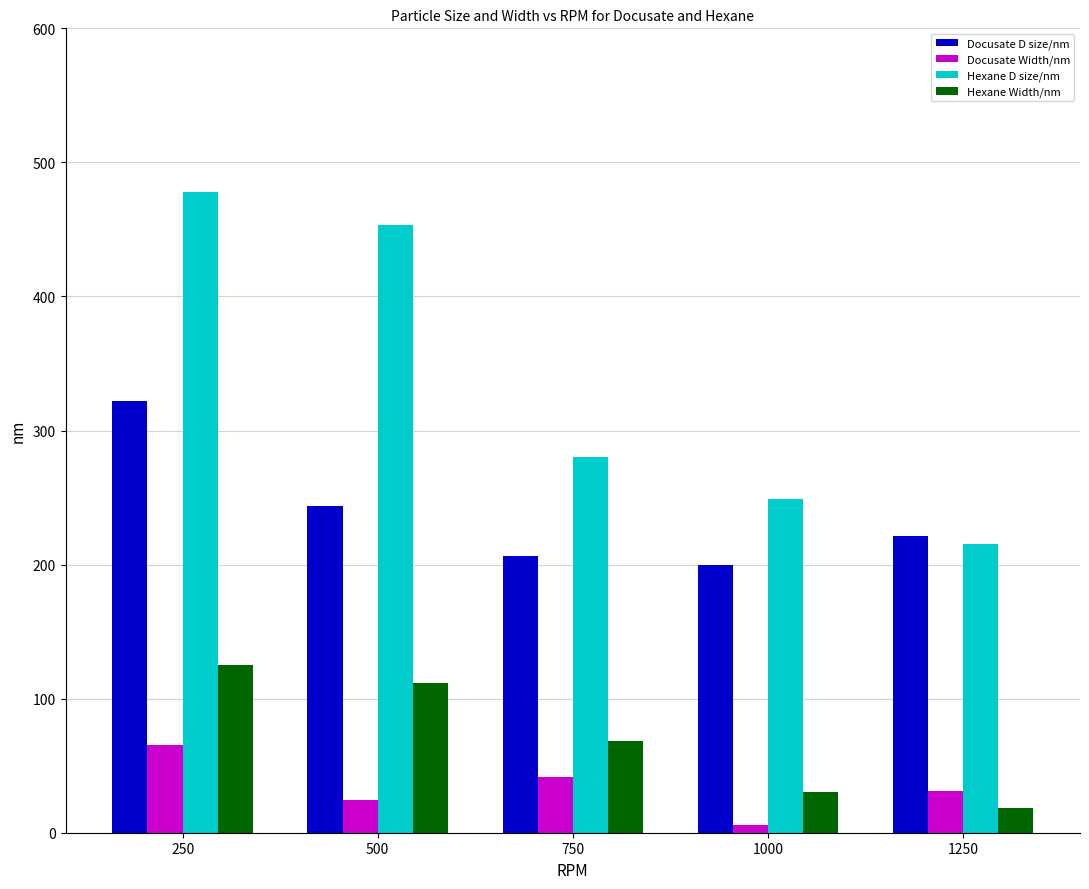

How many data points does each series have?

5